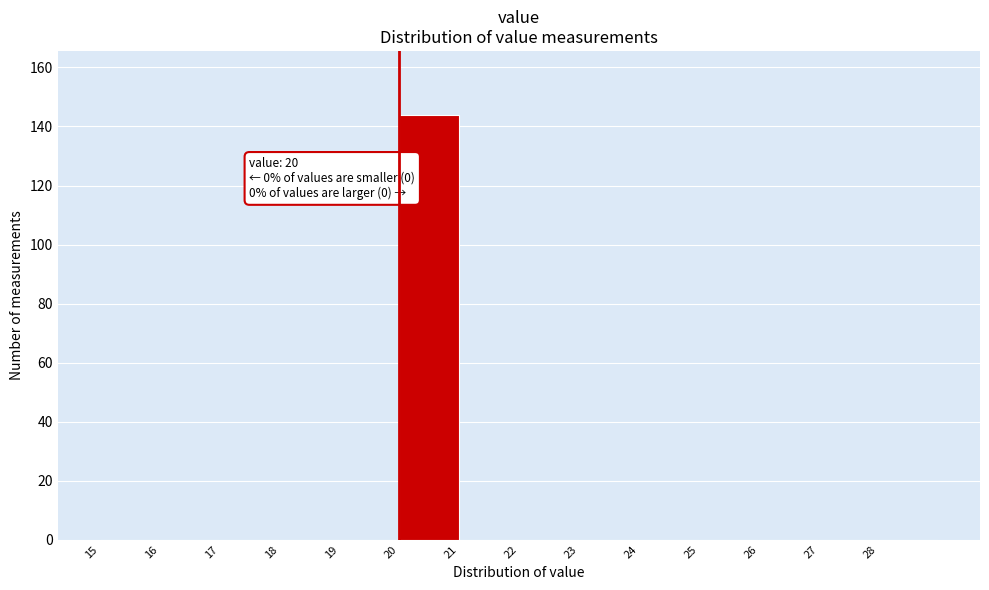

Which range on the x-axis has the tallest bar?

20 to 21